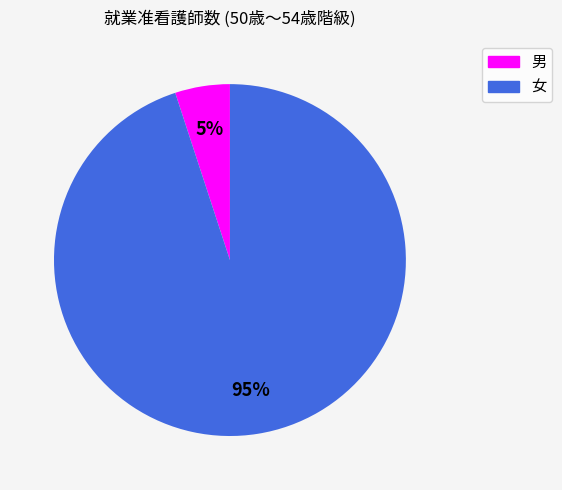

Is it true that 女 is 85% of the pie?

False